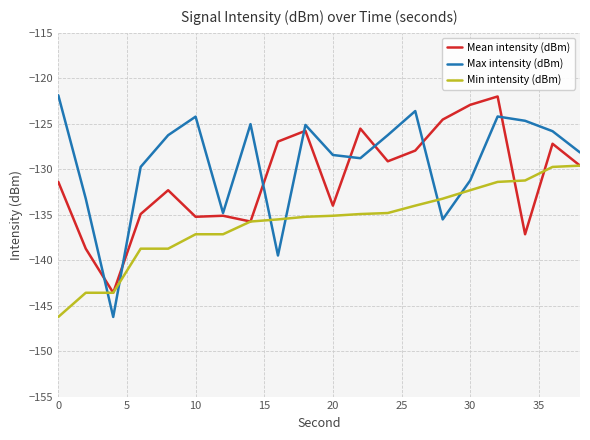

Is this an area chart (filled region under the line)?

No